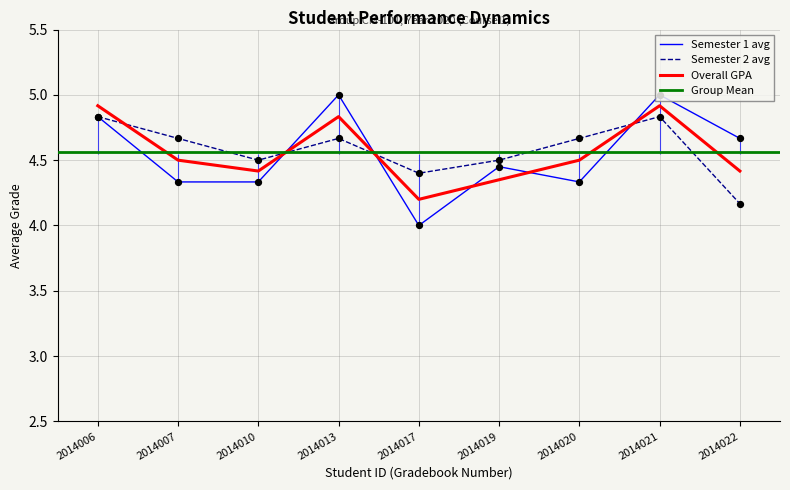

Which series has the largest total across all categories?

Semester 2 avg